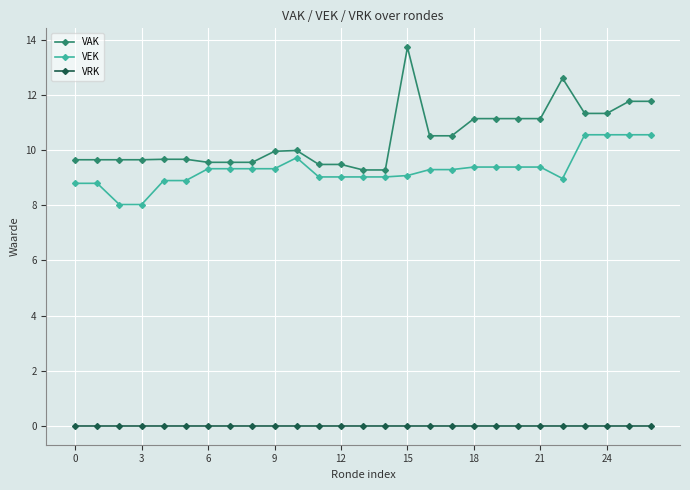

Which series has the largest total across all categories?

VAK